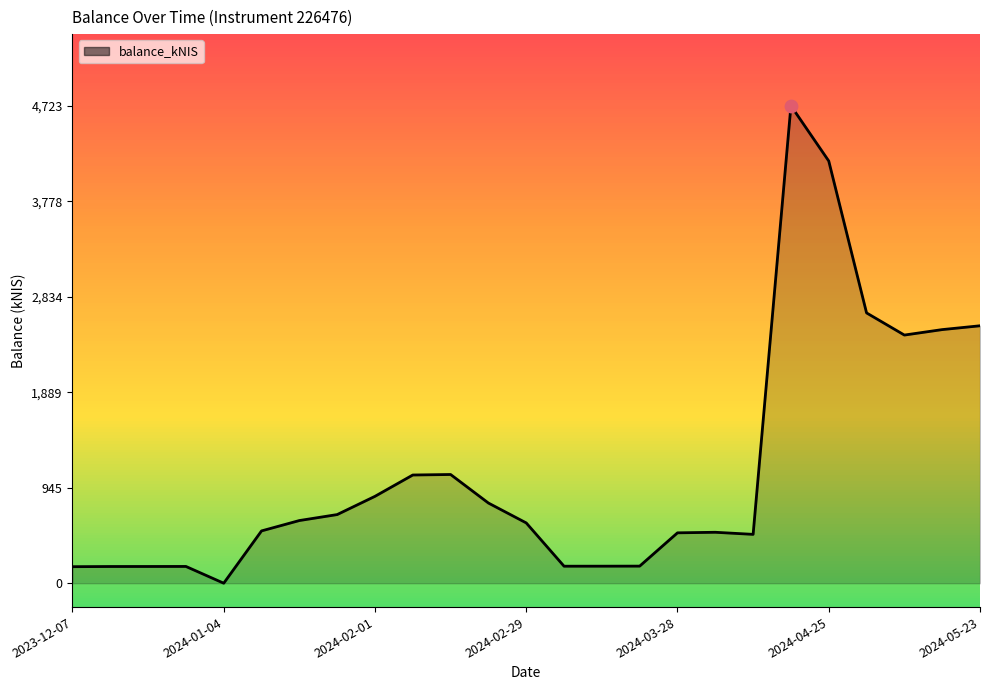

What is the greatest value displayed?

4722.6